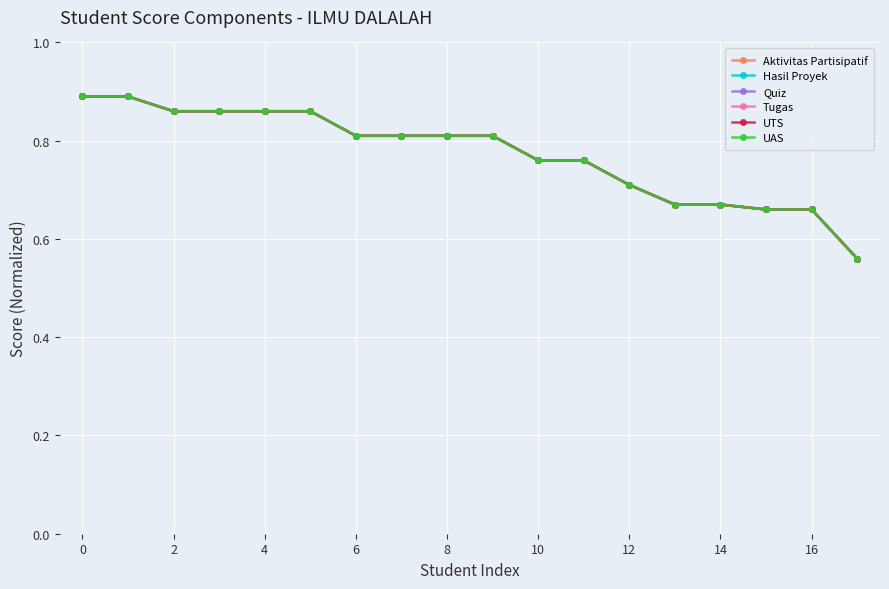

Is this an area chart (filled region under the line)?

No